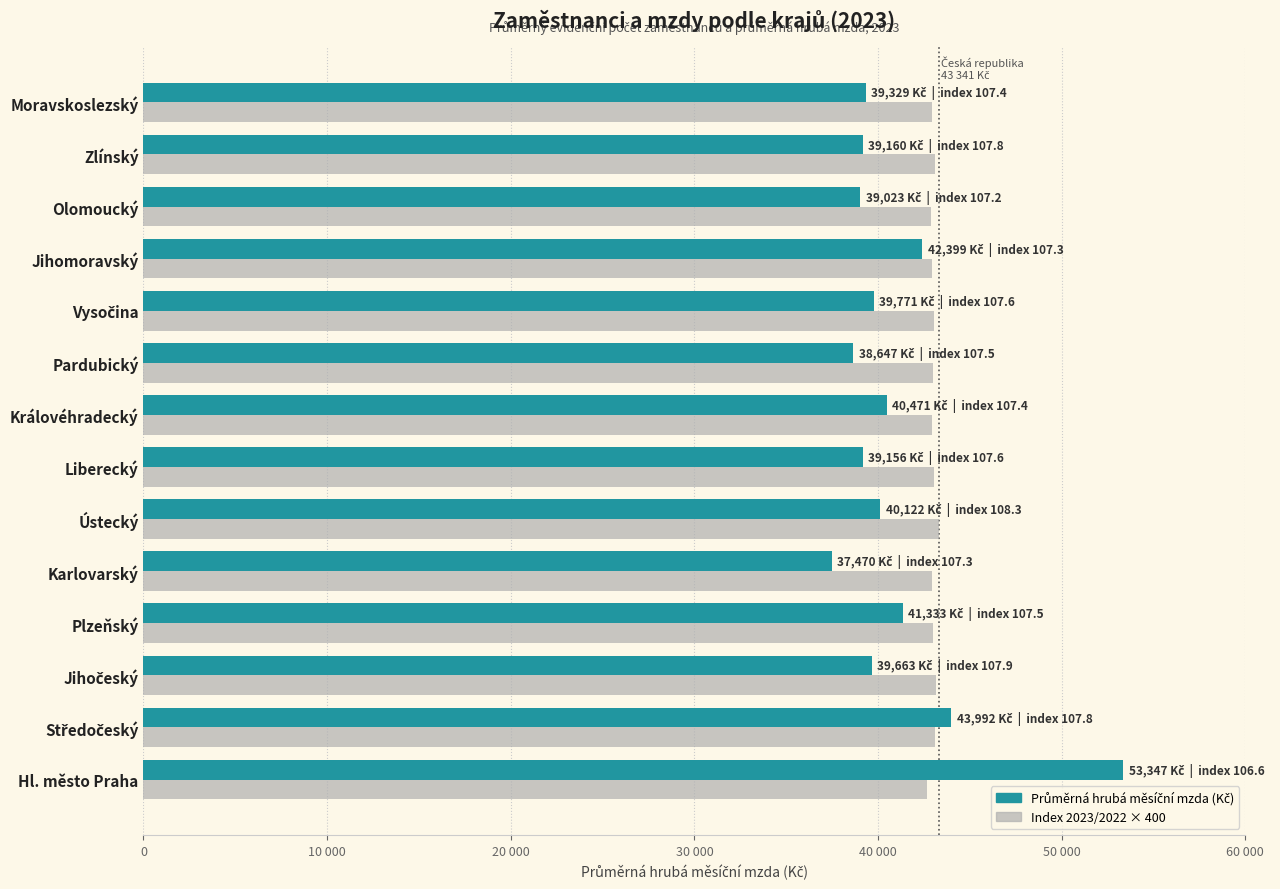

What is the smallest value displayed?

37470